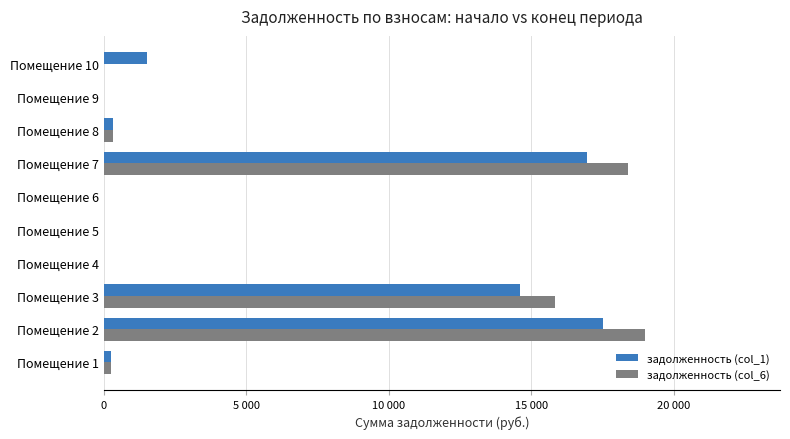

What are all the series names shown in the legend?

задолженность (col_1), задолженность (col_6)